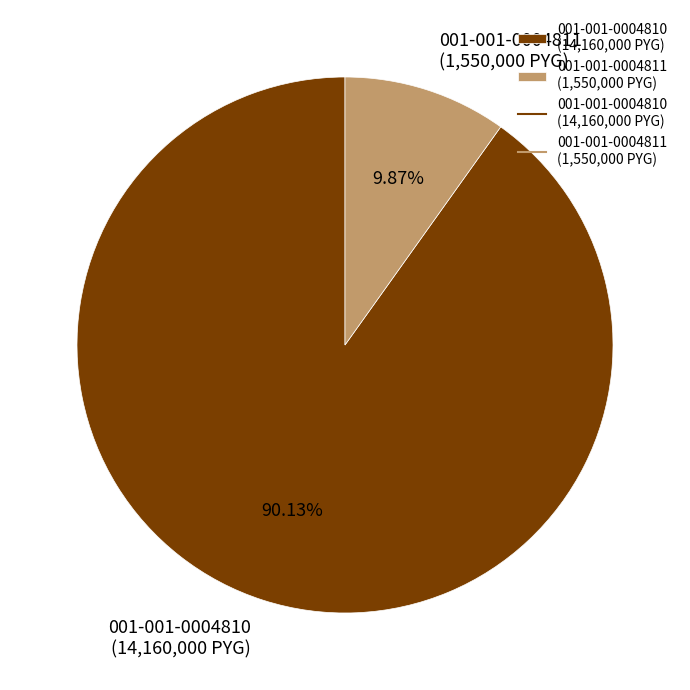

What is the smallest slice in the pie chart?

001-001-0004811